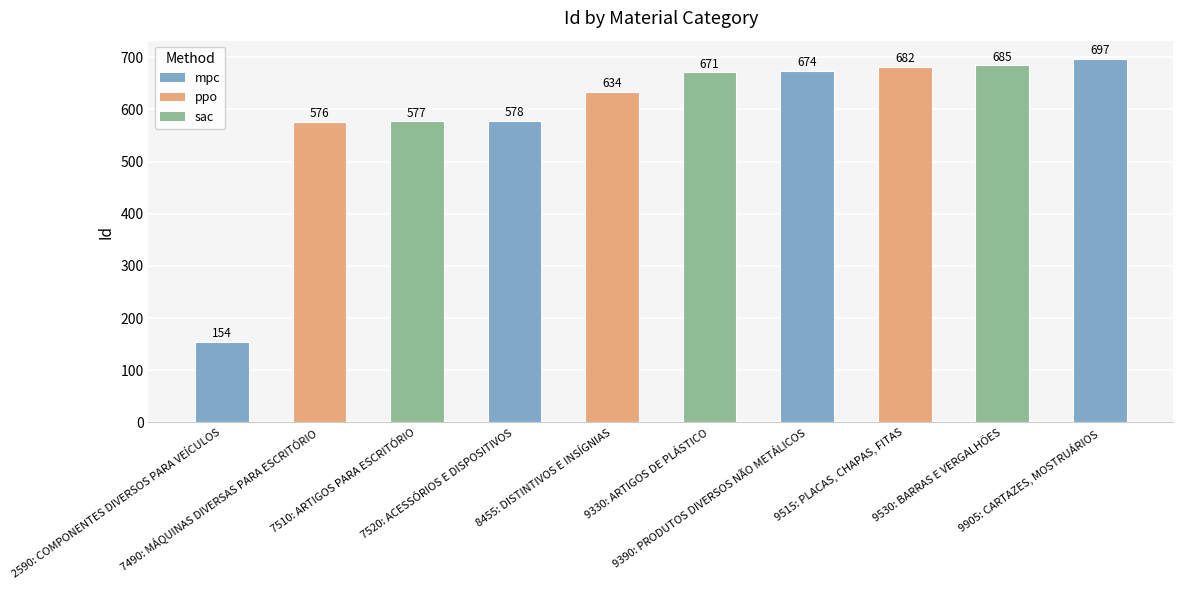

What is the greatest value displayed?

697